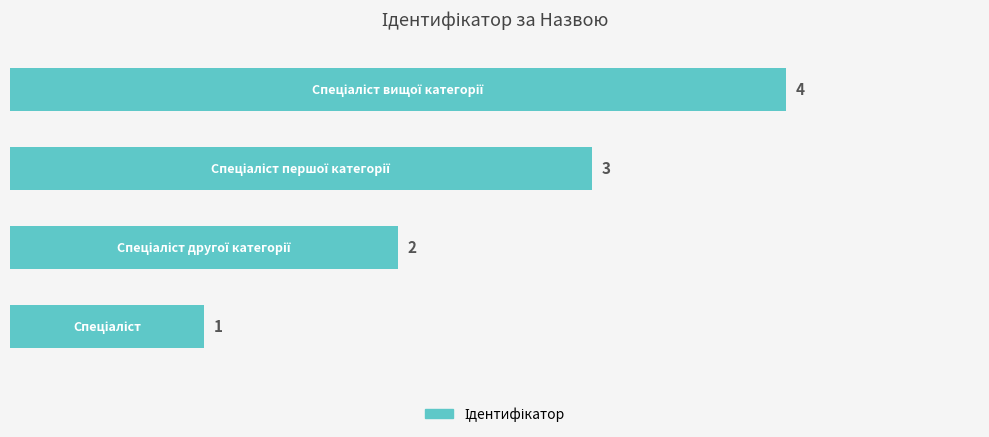

How many values are below 3?

2